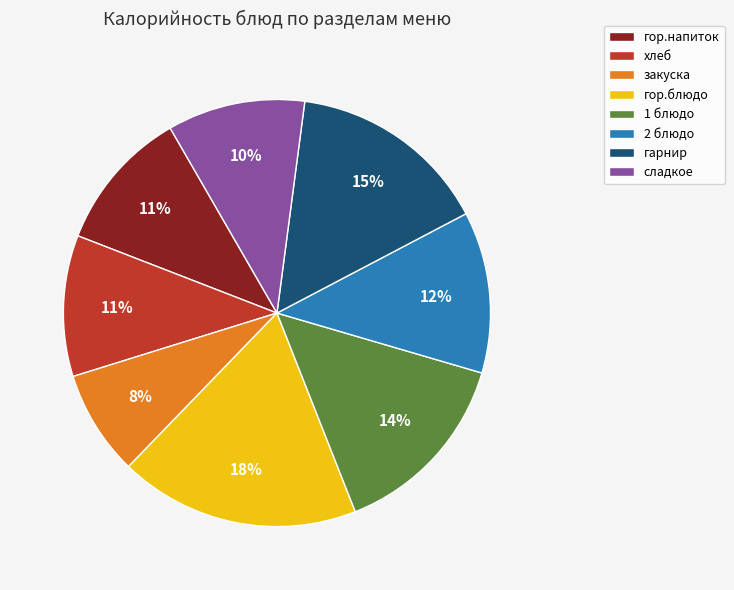

To the nearest percent, what is the difference between the largest and smallest slice percentages?

10%